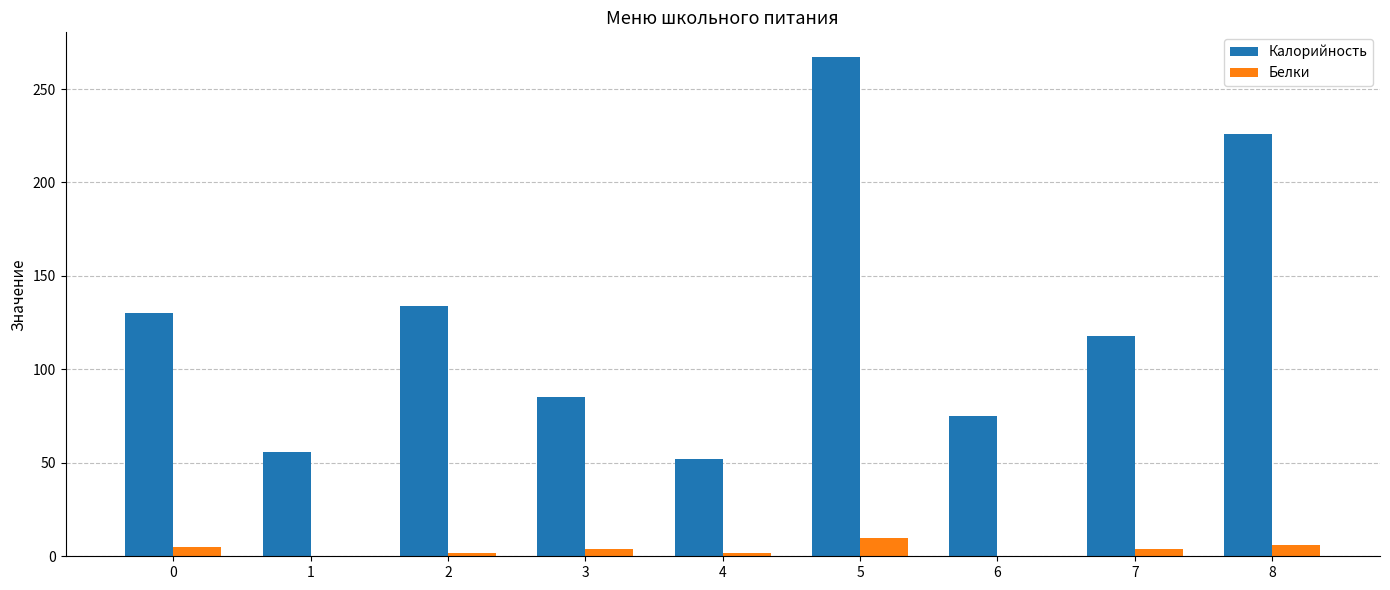

At which category is the sum across all series the highest?

5